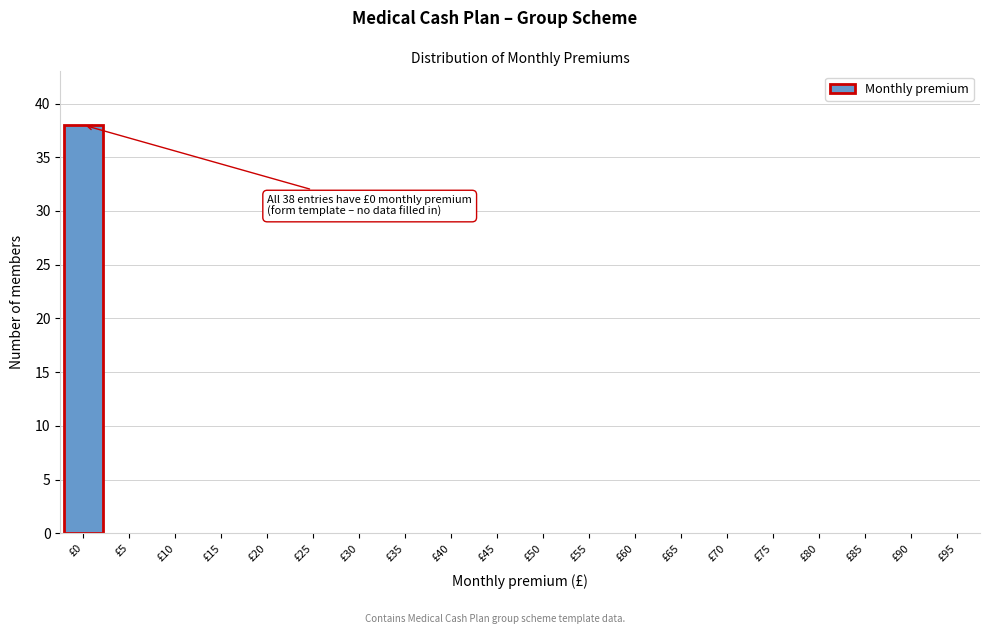

Reading left to right, extract all data points from this chart.

£0=38	£5=0	£10=0	£15=0	£20=0	£25=0	£30=0	£35=0	£40=0	£45=0	£50=0	£55=0	£60=0	£65=0	£70=0	£75=0	£80=0	£85=0	£90=0	£95=0